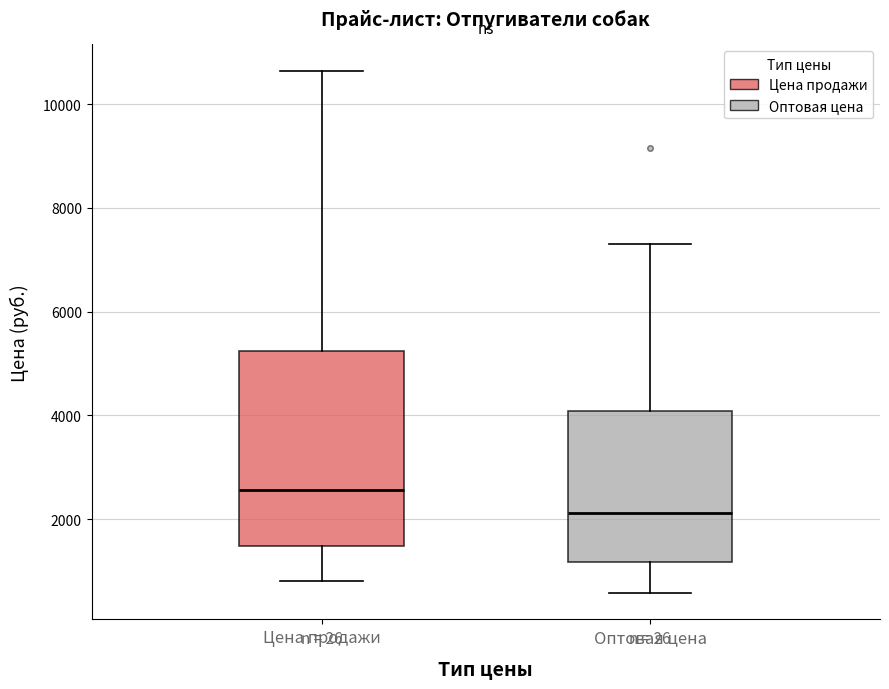

Where is the upper edge of the box for Оптовая цена on the y-axis? The values are not printed on the chart, so give them approximately, as read against the axis.

4000